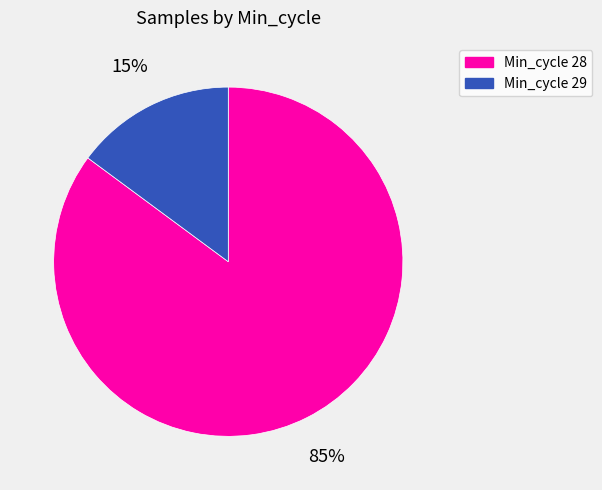

To the nearest percent, what is the average slice percentage?

50%